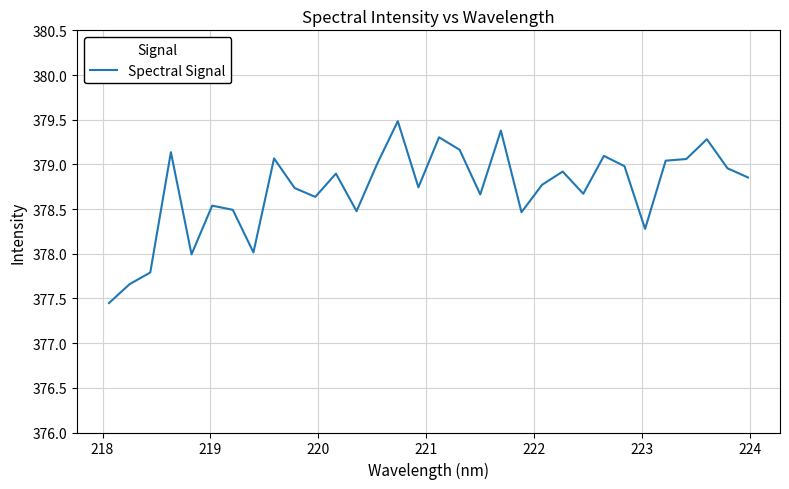

What is the greatest value displayed?

379.5